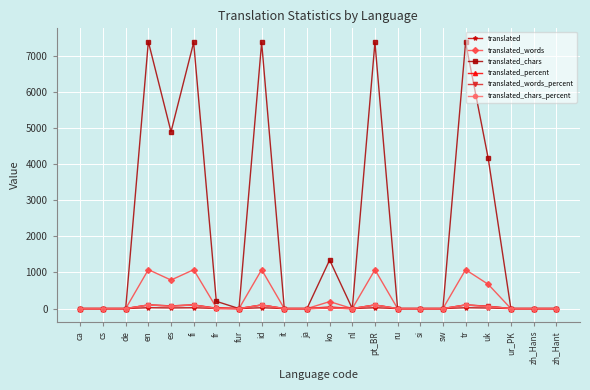

How many data points does each series have?

22